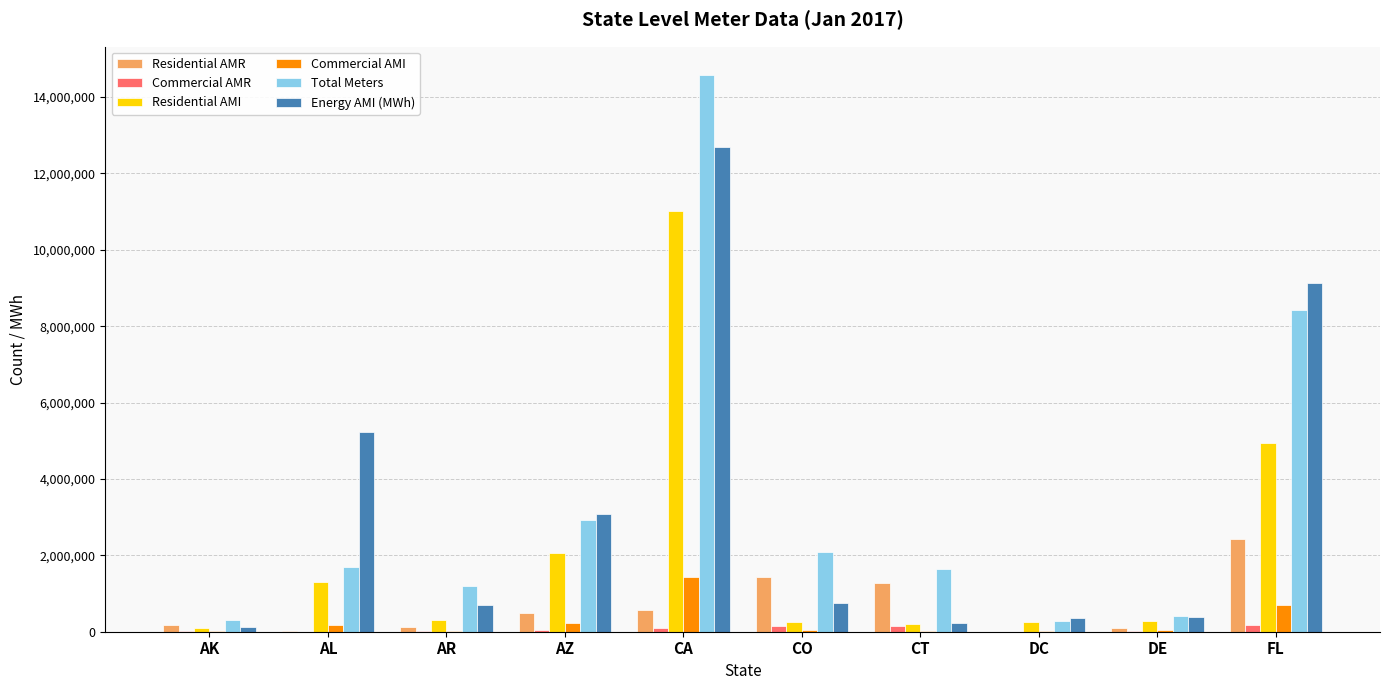

What is the greatest value displayed?

14591188.0